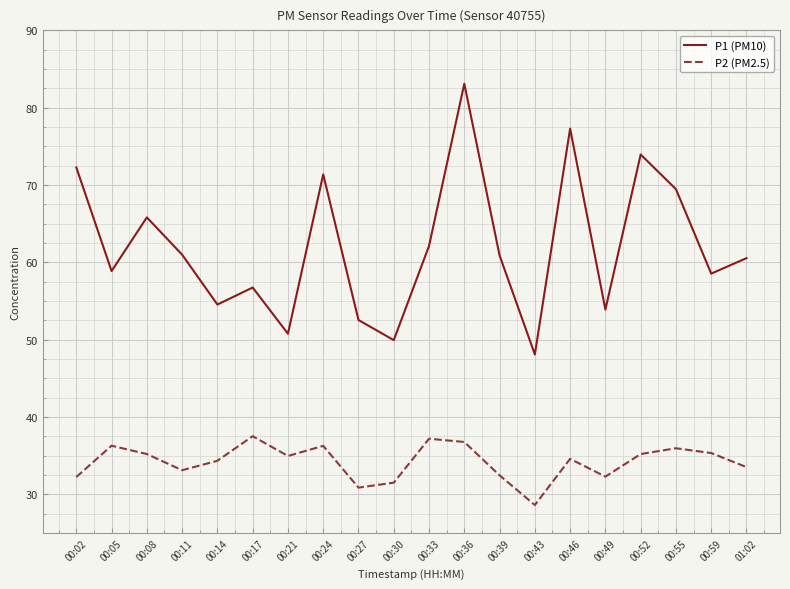

What position from the left is 00:08?

3